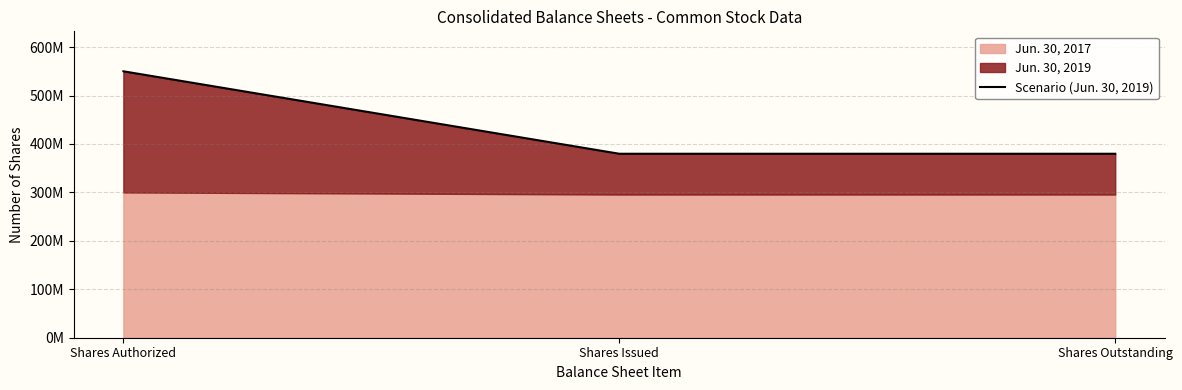

Reading right to left, list all the values displayed in this chart.

Shares Outstanding=379775217	Shares Issued=379775217	Shares Authorized=550000000